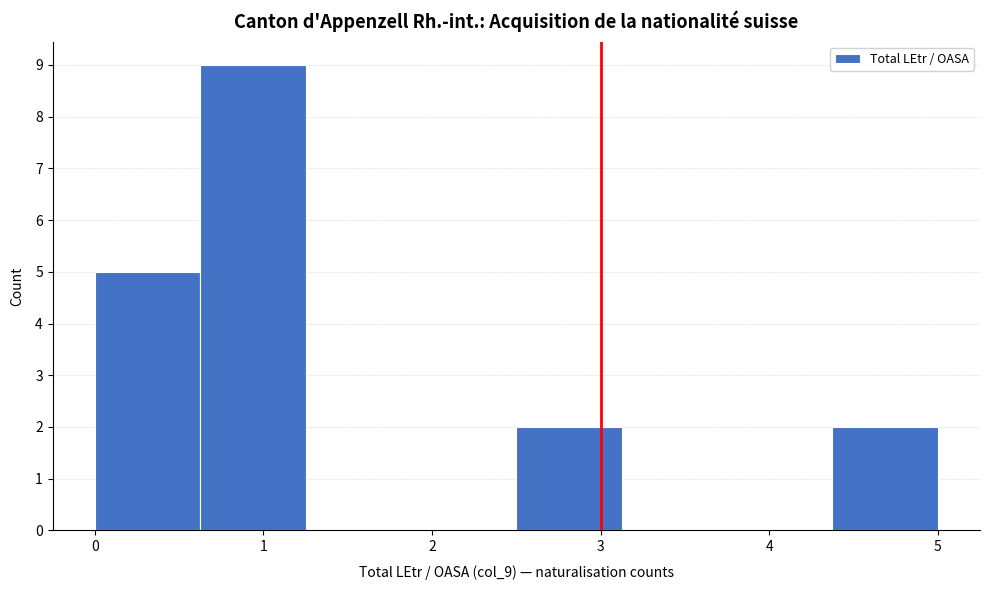

How tall is the bar that spans 0.0 to 0.6 on the x-axis? Neither the bar edges nor the heights are printed on the chart, so give them approximately, as read against the axes.

5